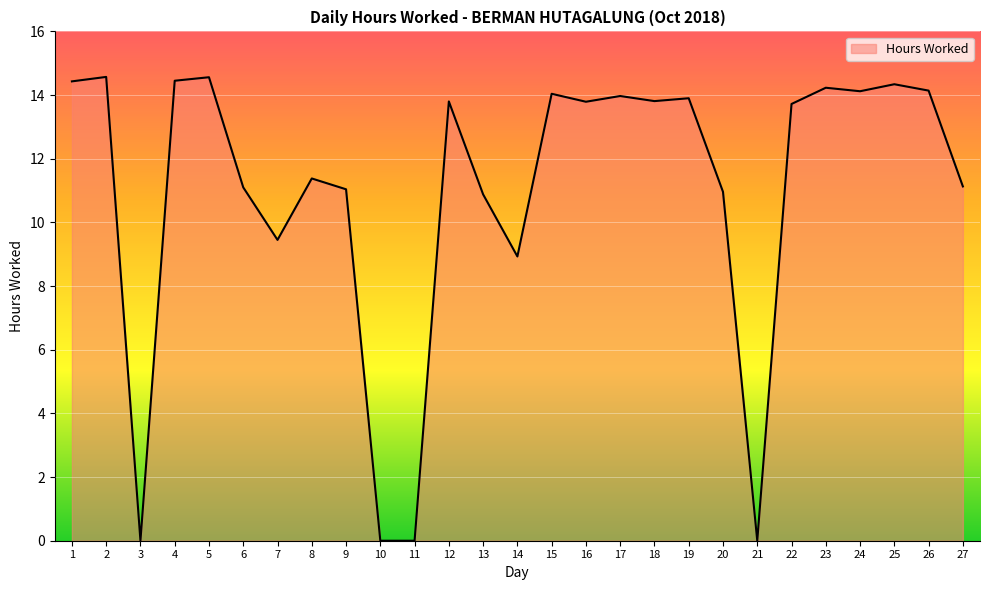

What is the difference between the maximum and minimum values?

14.6